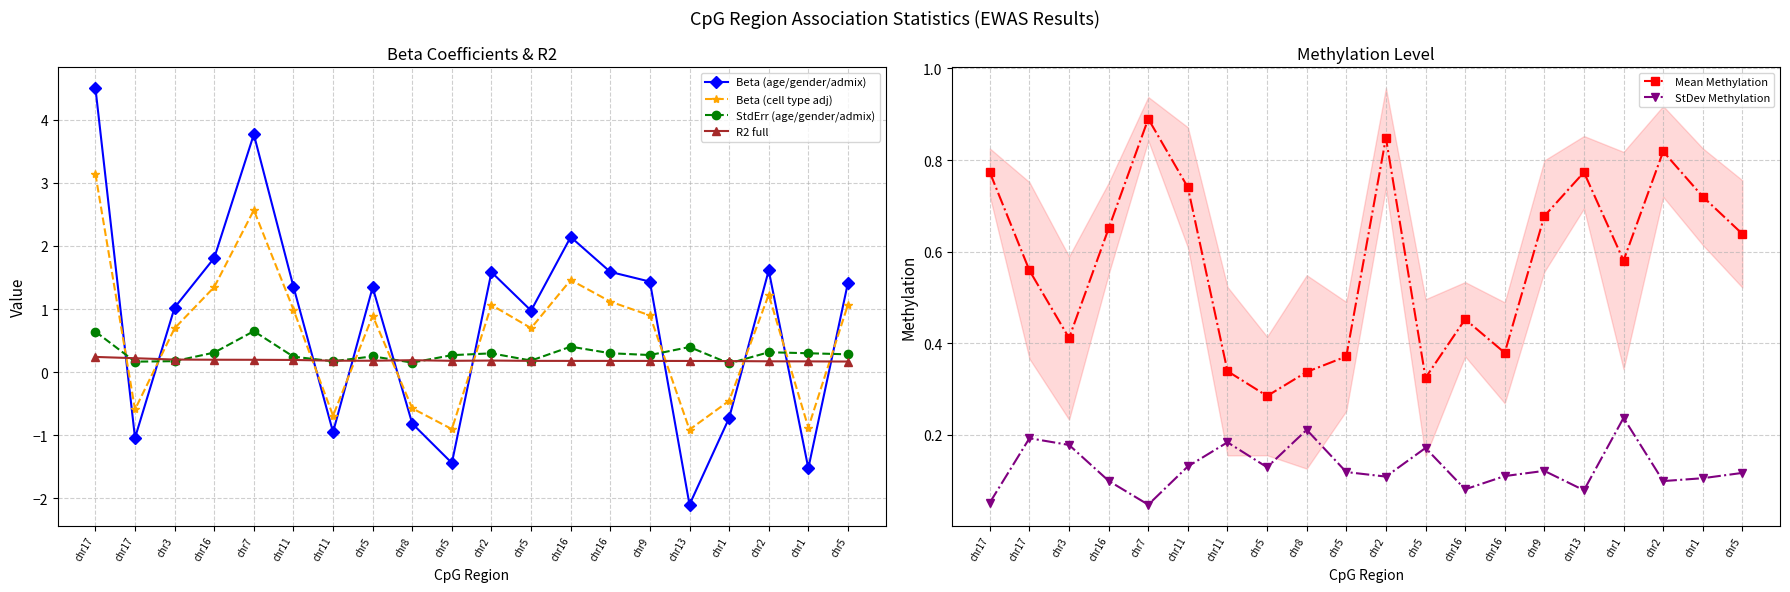

Reading right to left, transcribe all the data shown in this chart.

Beta (age/gender/admix): chr5=1.4	chr1=-1.5	chr2=1.6	chr1=-0.7	chr13=-2.1	chr9=1.4	chr16=1.6	chr16=2.1	chr5=1.0	chr2=1.6	chr5=-1.4	chr8=-0.8	chr5=1.3	chr11=-0.9	chr11=1.4	chr7=3.8	chr16=1.8	chr3=1.0	chr17=-1.0	chr17=4.5
Beta (cell type adj): chr5=1.1	chr1=-0.9	chr2=1.2	chr1=-0.5	chr13=-0.9	chr9=0.9	chr16=1.1	chr16=1.5	chr5=0.7	chr2=1.1	chr5=-0.9	chr8=-0.6	chr5=0.9	chr11=-0.7	chr11=1.0	chr7=2.6	chr16=1.3	chr3=0.7	chr17=-0.6	chr17=3.1
StdErr (age/gender/admix): chr5=0.3	chr1=0.3	chr2=0.3	chr1=0.1	chr13=0.4	chr9=0.3	chr16=0.3	chr16=0.4	chr5=0.2	chr2=0.3	chr5=0.3	chr8=0.2	chr5=0.3	chr11=0.2	chr11=0.2	chr7=0.6	chr16=0.3	chr3=0.2	chr17=0.2	chr17=0.6
R2 full: chr5=0.2	chr1=0.2	chr2=0.2	chr1=0.2	chr13=0.2	chr9=0.2	chr16=0.2	chr16=0.2	chr5=0.2	chr2=0.2	chr5=0.2	chr8=0.2	chr5=0.2	chr11=0.2	chr11=0.2	chr7=0.2	chr16=0.2	chr3=0.2	chr17=0.2	chr17=0.2
Mean Methylation: chr5=0.6	chr1=0.7	chr2=0.8	chr1=0.6	chr13=0.8	chr9=0.7	chr16=0.4	chr16=0.5	chr5=0.3	chr2=0.8	chr5=0.4	chr8=0.3	chr5=0.3	chr11=0.3	chr11=0.7	chr7=0.9	chr16=0.7	chr3=0.4	chr17=0.6	chr17=0.8
StDev Methylation: chr5=0.1	chr1=0.1	chr2=0.1	chr1=0.2	chr13=0.1	chr9=0.1	chr16=0.1	chr16=0.1	chr5=0.2	chr2=0.1	chr5=0.1	chr8=0.2	chr5=0.1	chr11=0.2	chr11=0.1	chr7=0.0	chr16=0.1	chr3=0.2	chr17=0.2	chr17=0.1